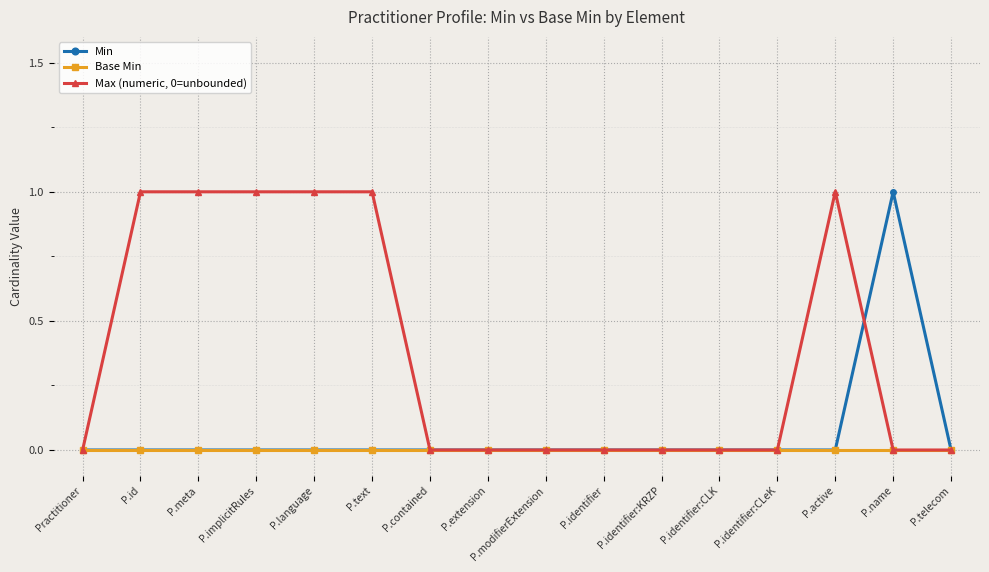

Between P.language and P.identifier:CLK, which series saw the biggest shift?

Max (numeric, 0=unbounded)